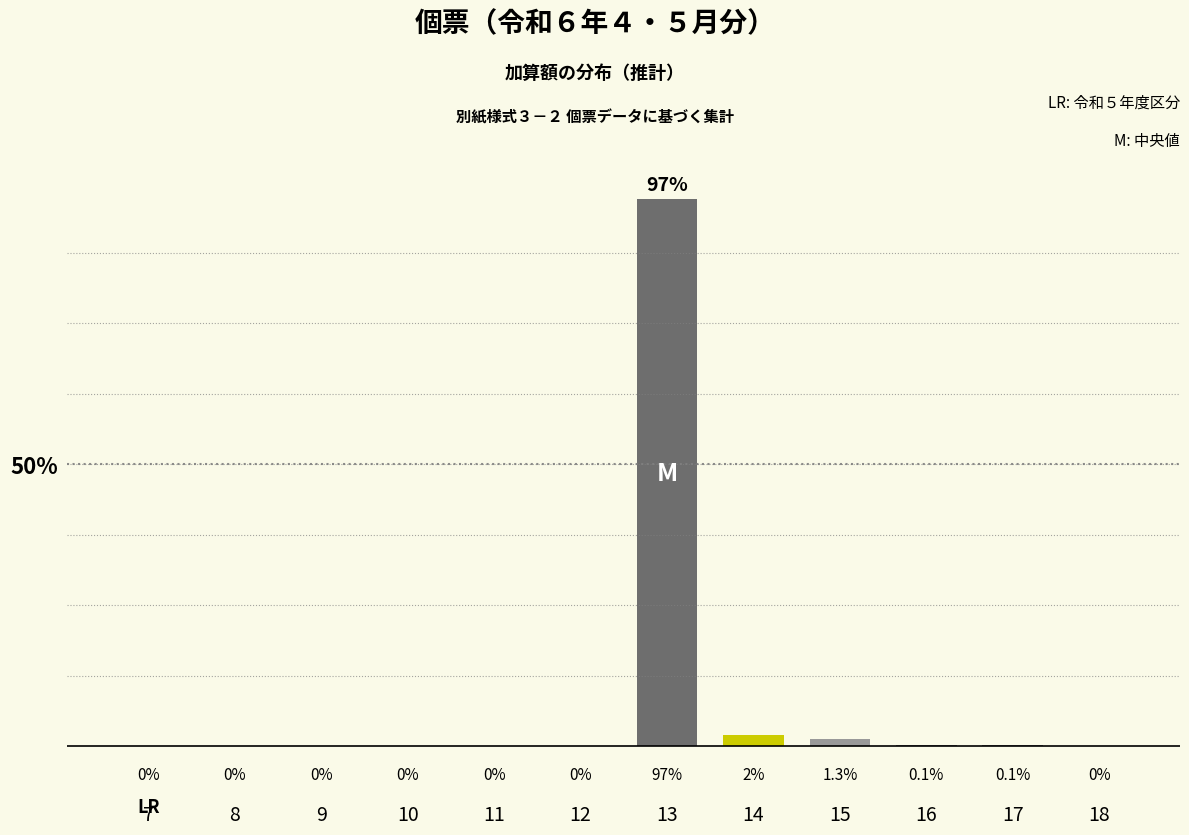

Reading right to left, transcribe all the data shown in this chart.

18=0.0	17=0.1	16=0.1	15=1.3	14=2.0	13=97.0	12=0.0	11=0.0	10=0.0	9=0.0	8=0.0	7=0.0